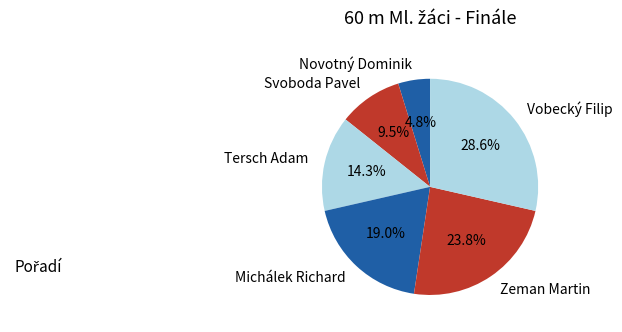

To the nearest percent, what portion does Michálek Richard represent?

19%